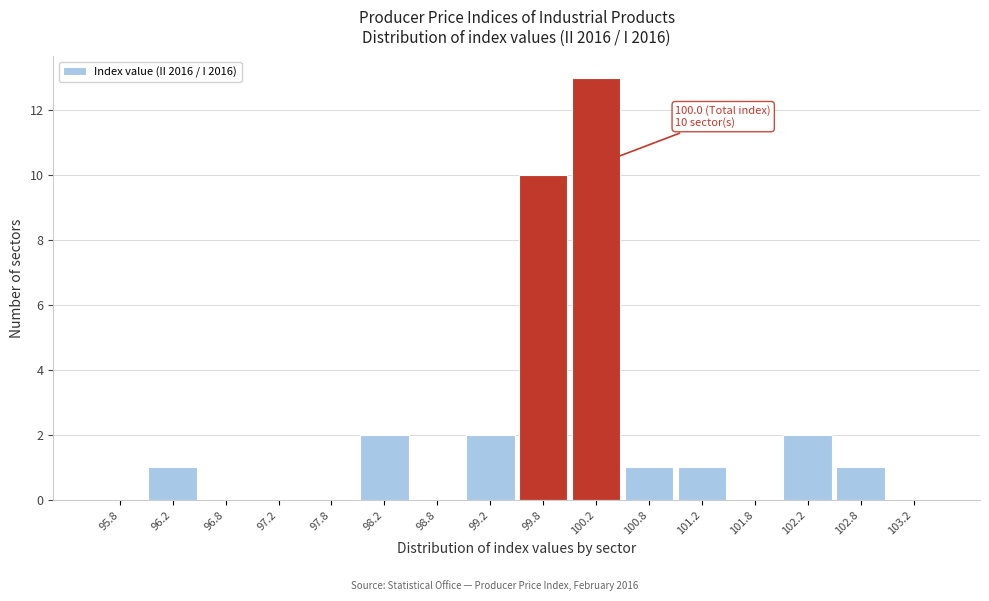

Which range on the x-axis has the tallest bar?

100.0 to 100.5